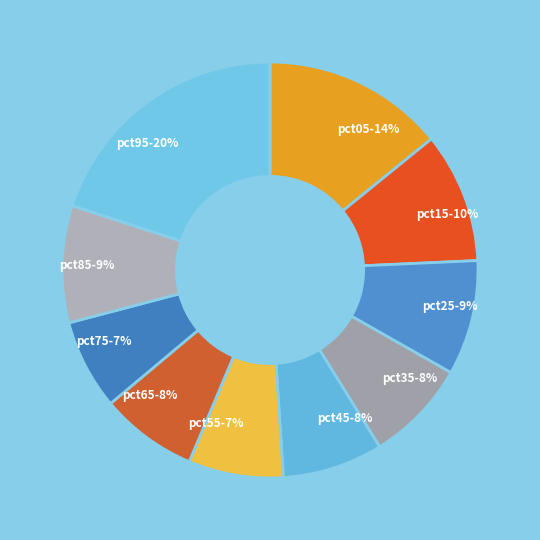

To the nearest percent, what is the average slice percentage?

10%